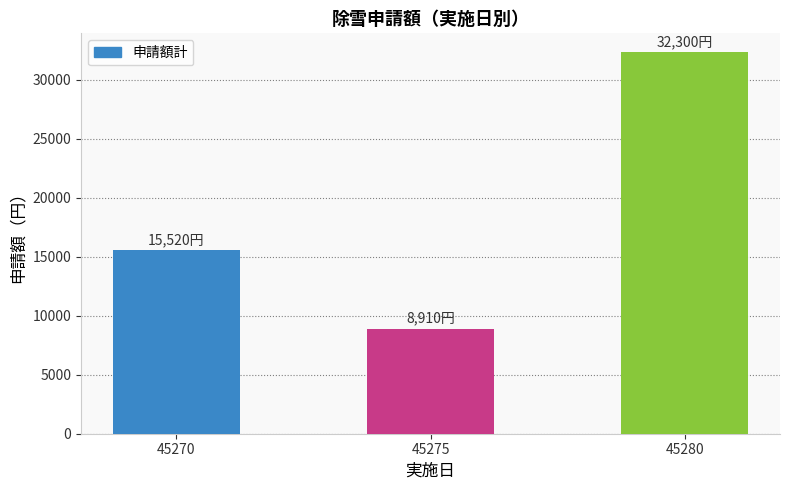

Where is the data nearest to the value 20605?

45270